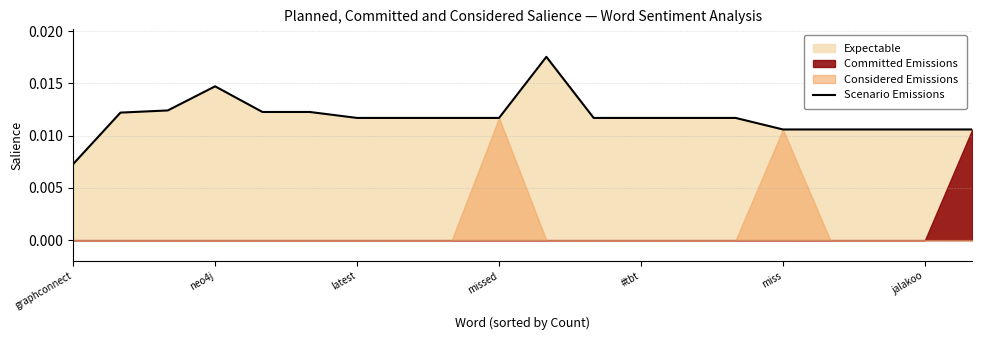

How many values are between 0 and 1?

20